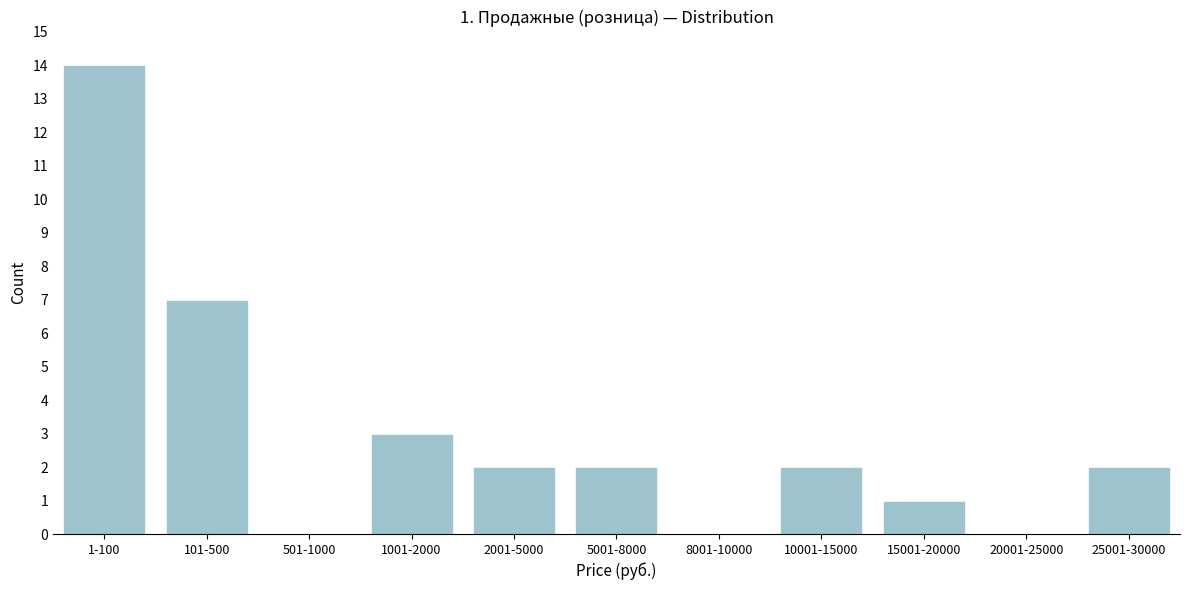

Reading left to right, what are all the values shown in this chart?

1-100=14	101-500=7	501-1000=0	1001-2000=3	2001-5000=2	5001-8000=2	8001-10000=0	10001-15000=2	15001-20000=1	20001-25000=0	25001-30000=2